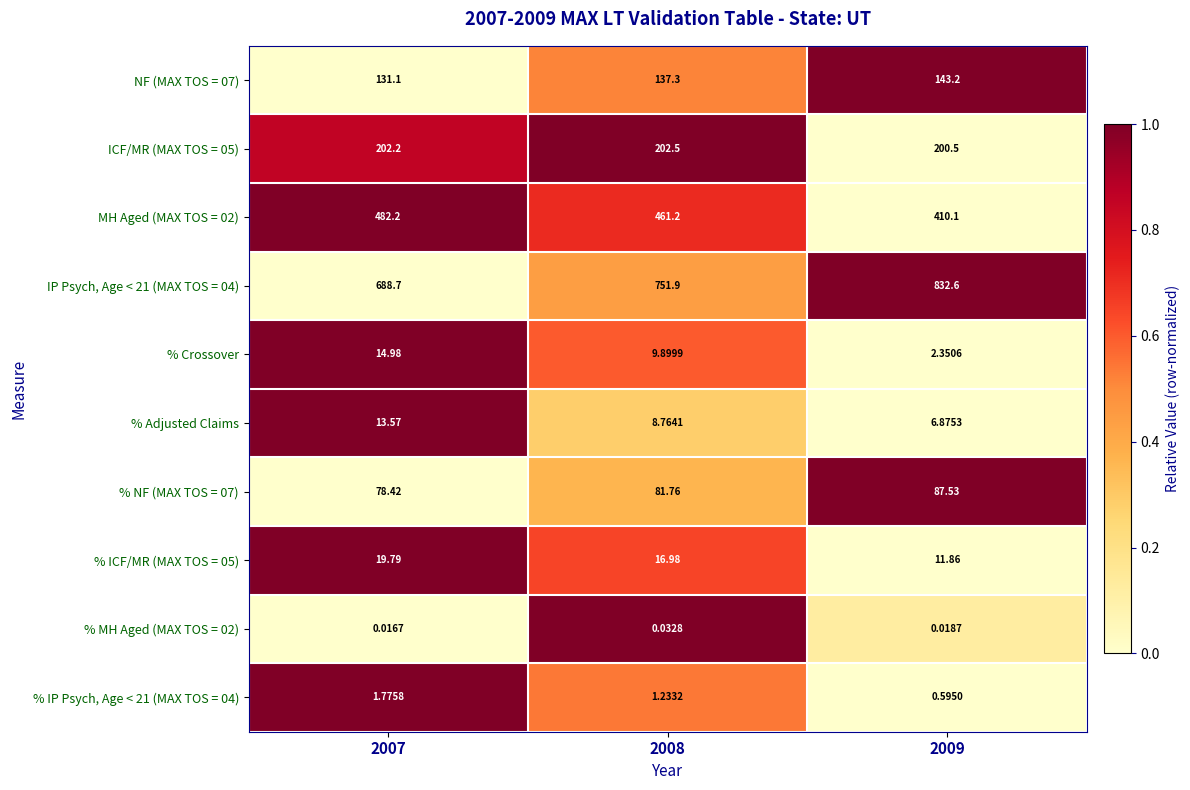

Is the value of IP Psych, Age < 21 (MAX TOS = 04) at 2007 greater than the value of ICF/MR (MAX TOS = 05) at 2008?

Yes